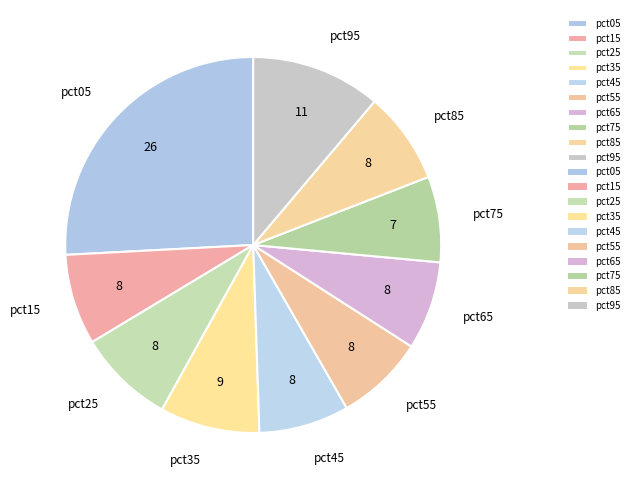

What is the largest slice in the pie chart?

pct05